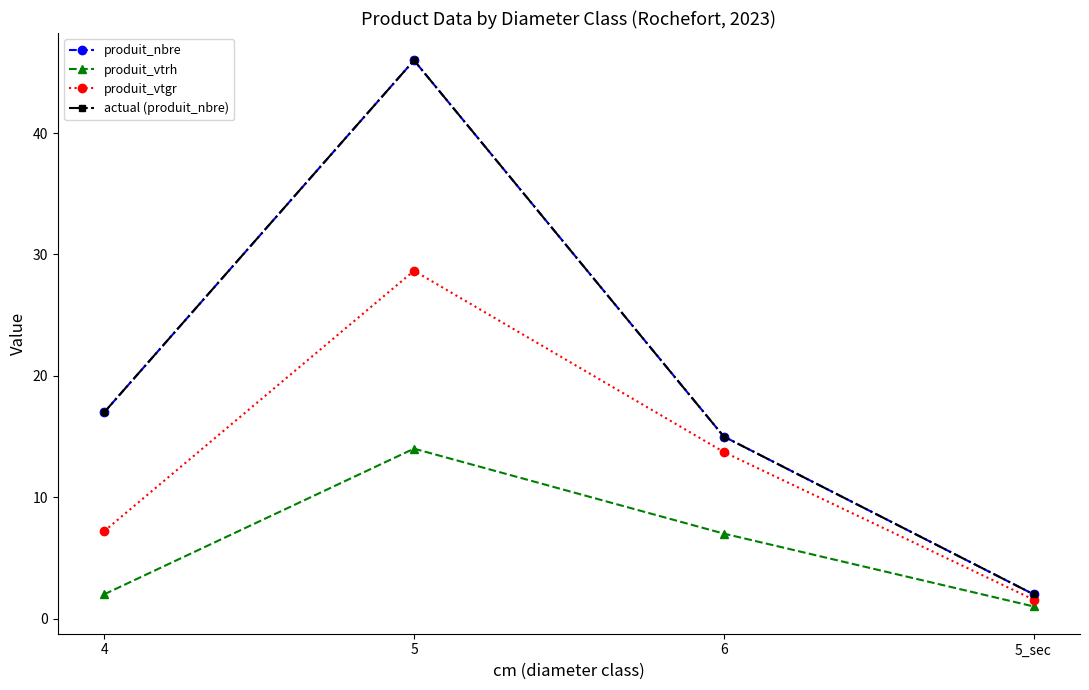

What is the greatest value displayed?

46.0